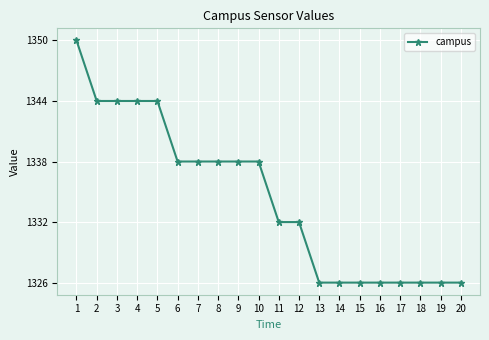

What is the value of the 5th point from the left?

1344